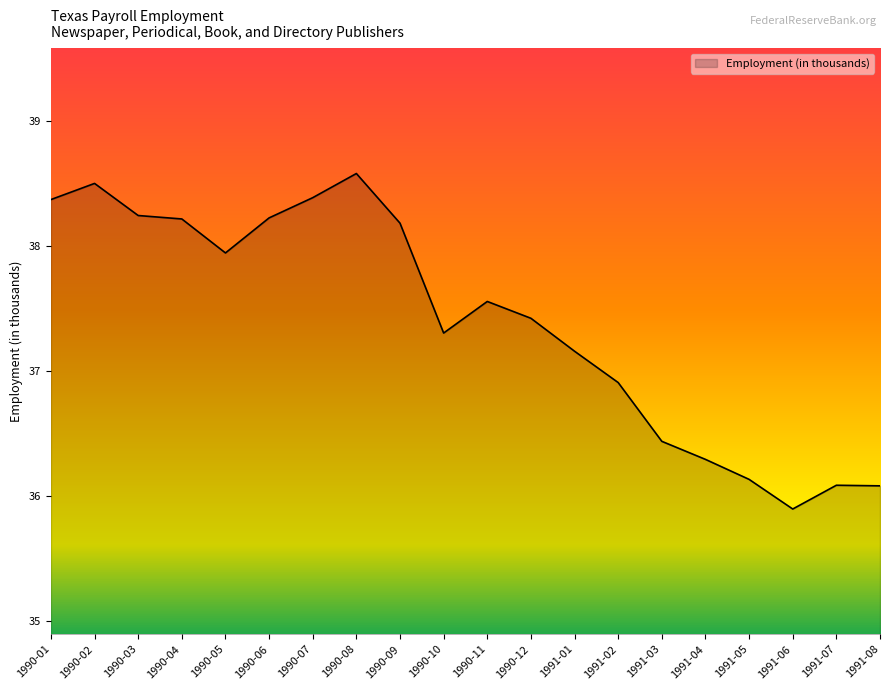

At which category does the chart reach its peak across all series?

1990-08